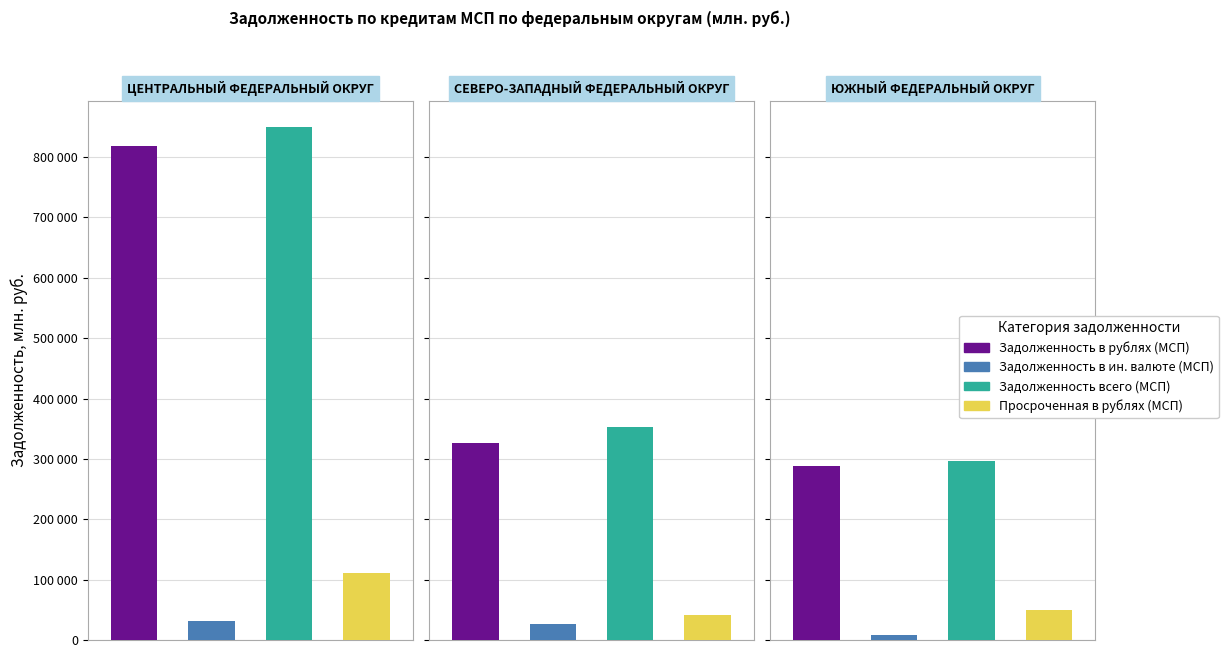

What is the difference between the maximum and minimum values in the Задолженность всего (МСП) series?

553637